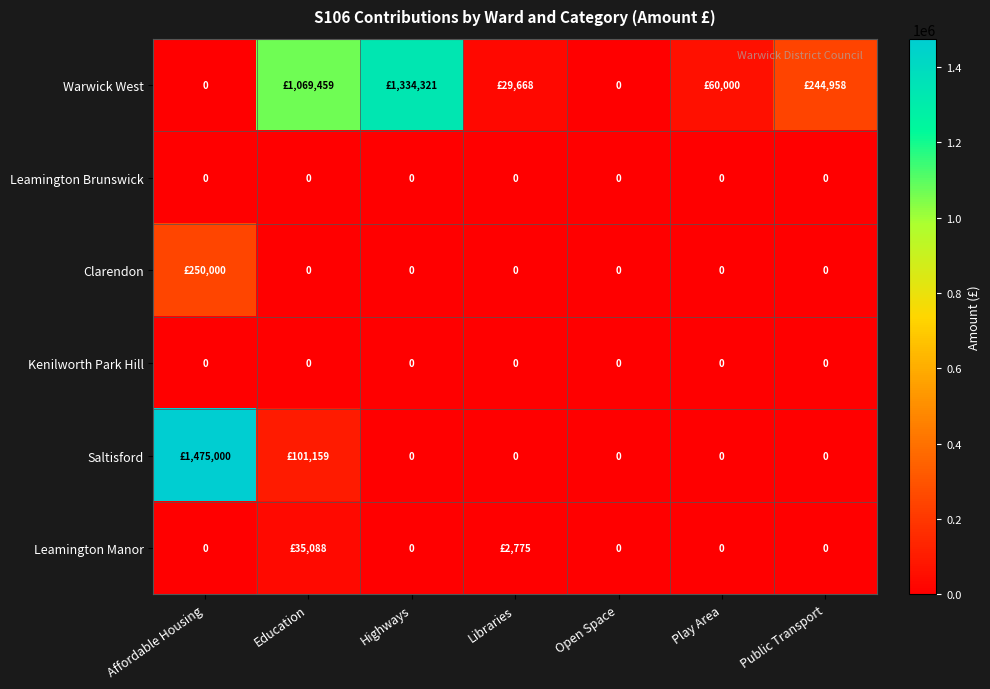

Rank the categories by Kenilworth Park Hill value from highest to lowest.

Affordable Housing, Education, Highways, Libraries, Open Space, Play Area, Public Transport